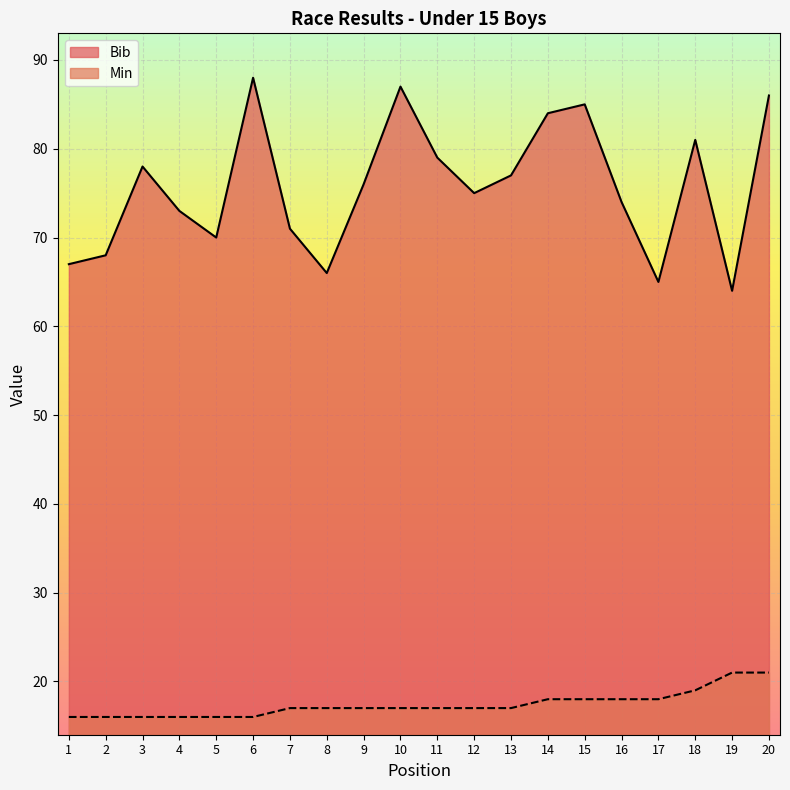

List the series in order of their peak value, lowest first.

Min, Bib